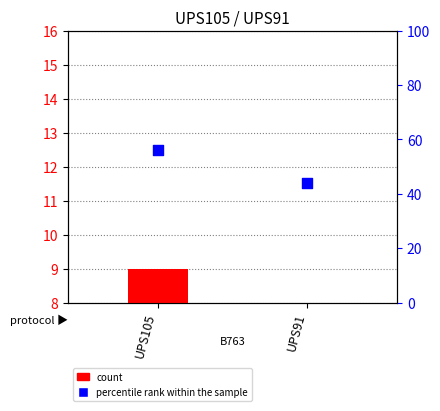

What are all the series names shown in the legend?

count, percentile rank within the sample